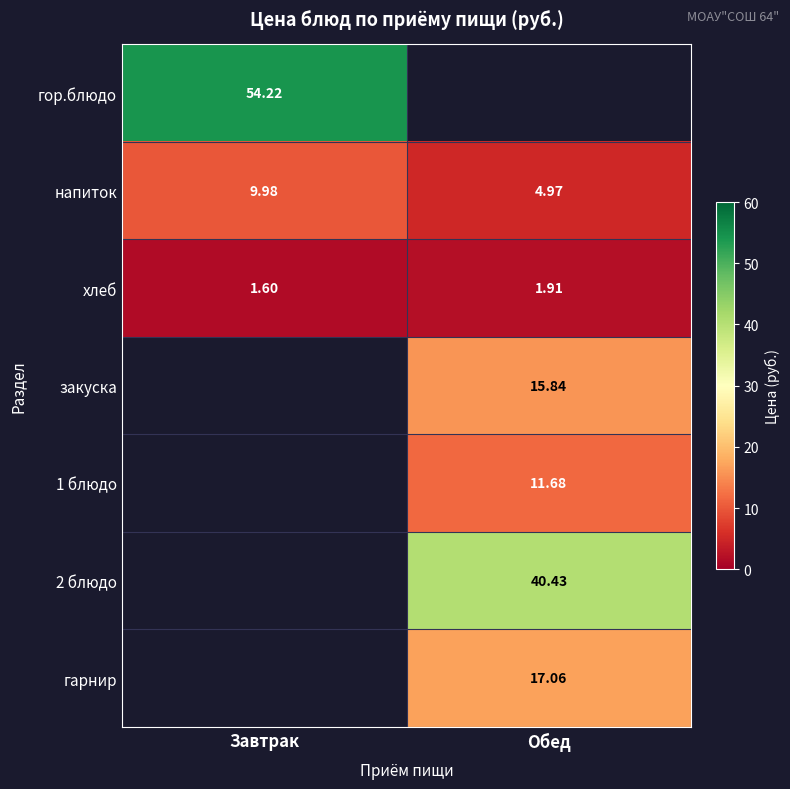

The хлеб series shows 2.3 at Завтрак. True or false?

False